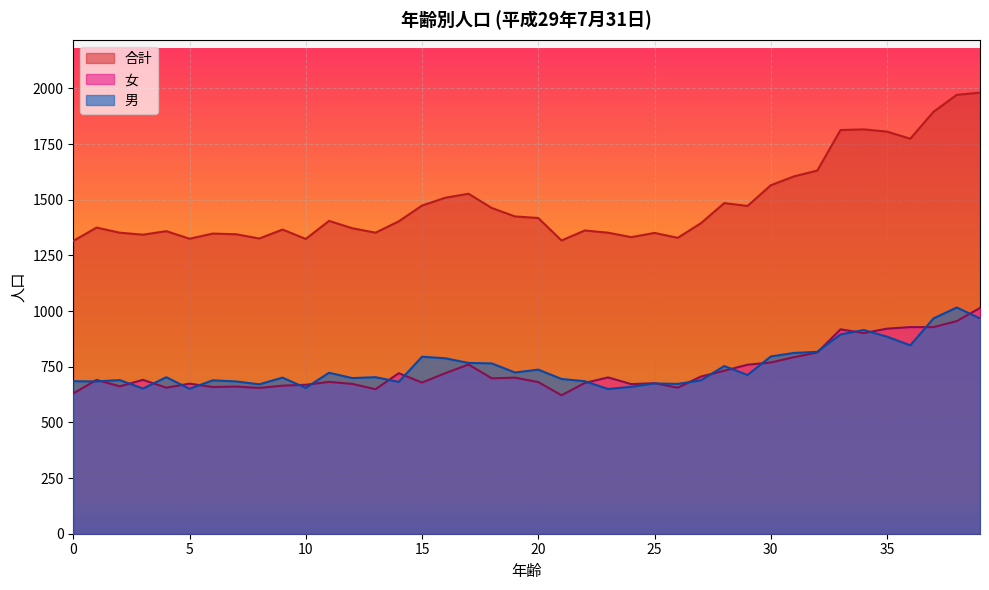

At 37, list the series in order from smallest to largest.

女, 男, 合計